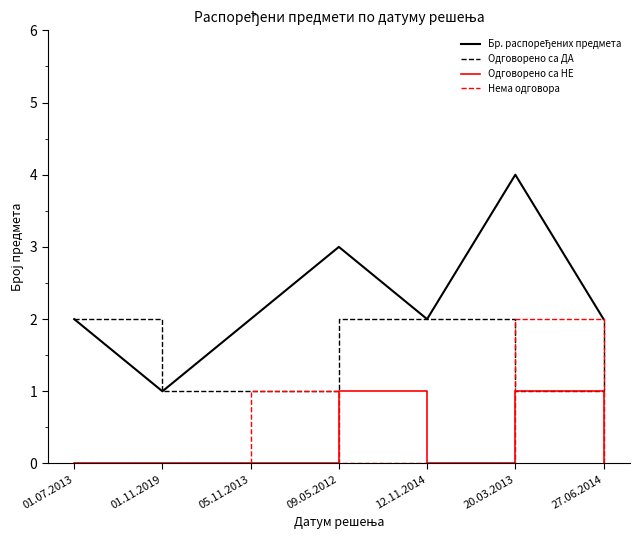

What is the maximum value shown in the chart?

4